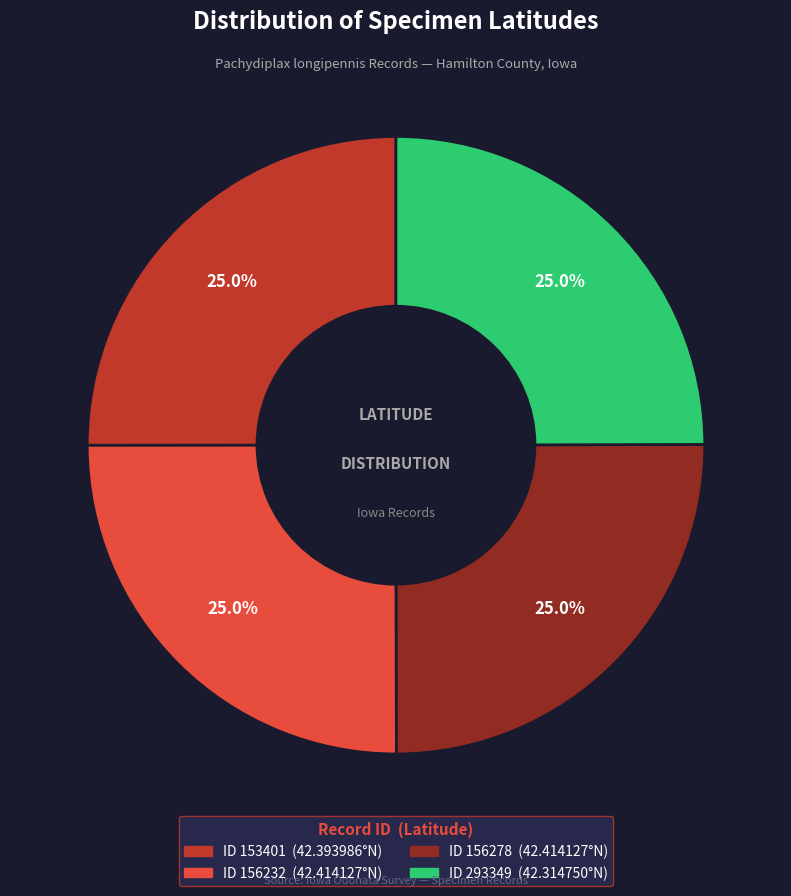

Is there a majority slice in this chart?

No